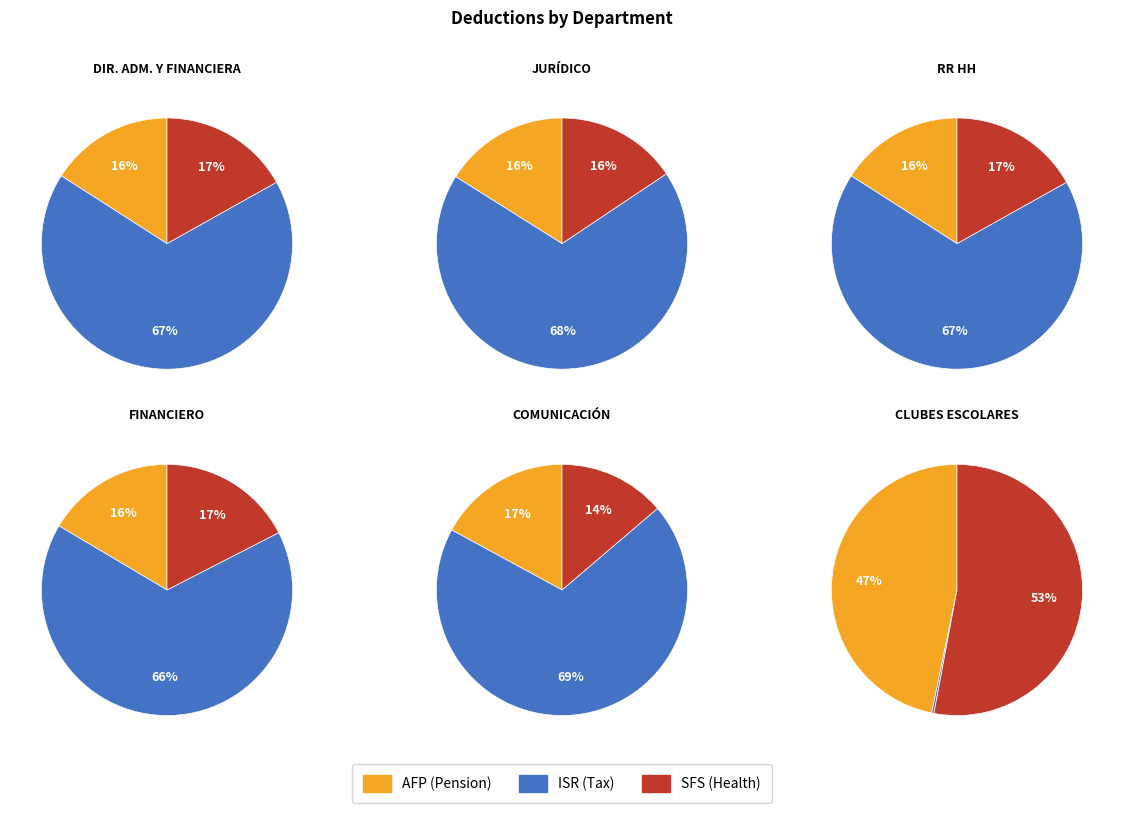

The 10 slice represents 15% of the pie. True or false?

False